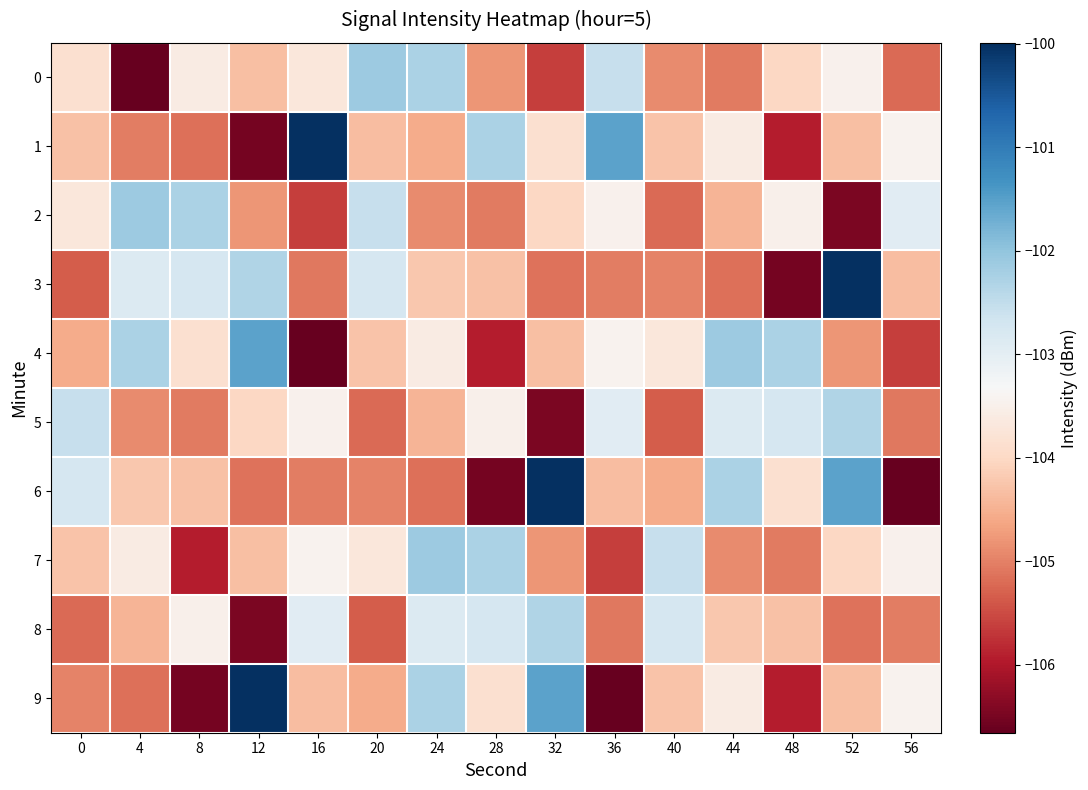

At which category is the sum across all series the highest?

52